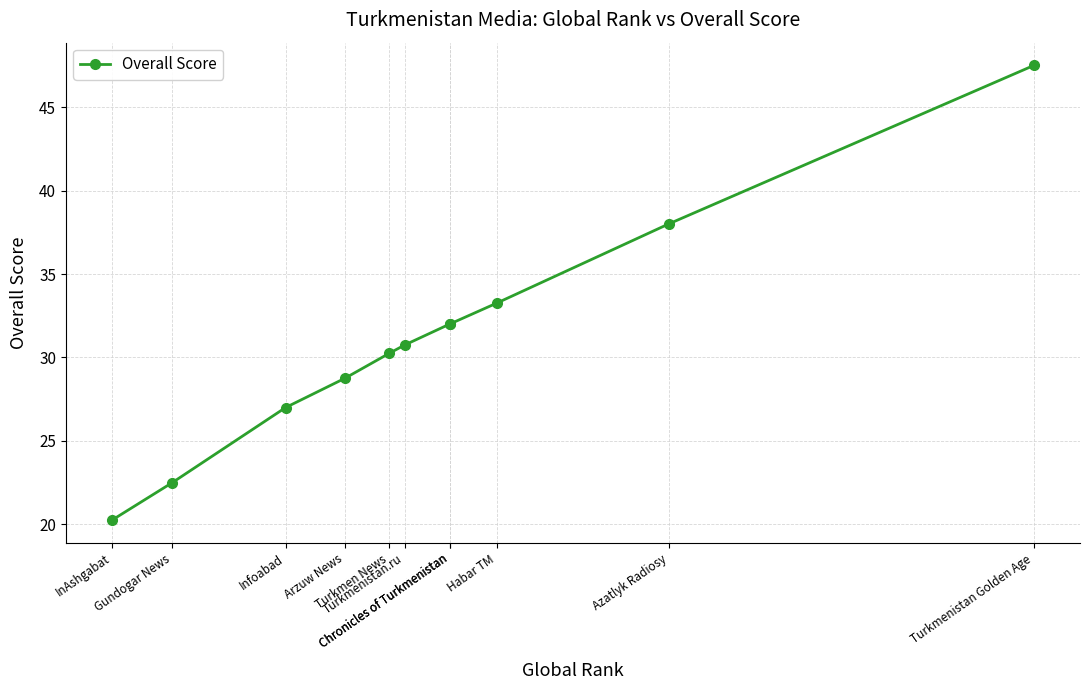

How many distinct data groups are displayed?

1